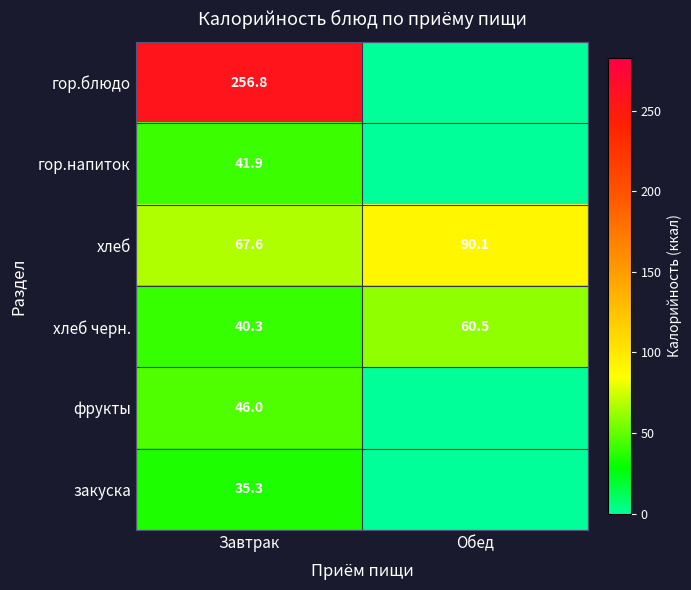

What is the total value across all series at Завтрак?

487.9